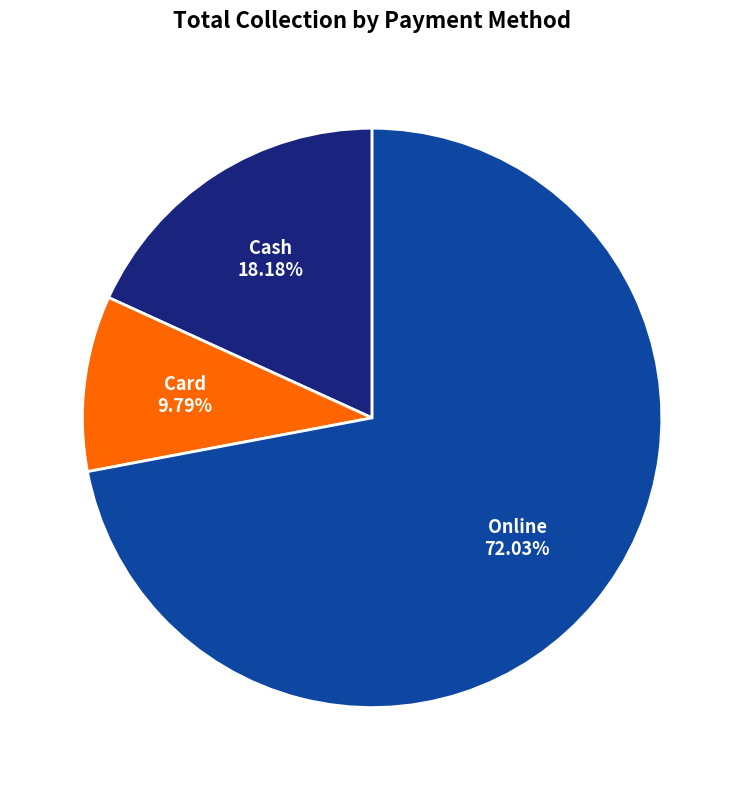

What percentage do Online and Cash together represent?

90.2%